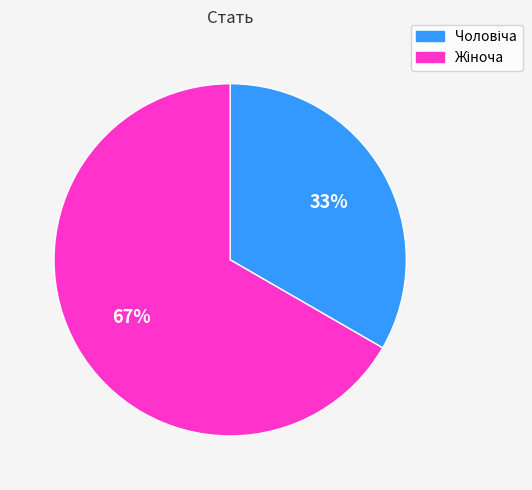

To the nearest percent, what is the average slice percentage?

50%